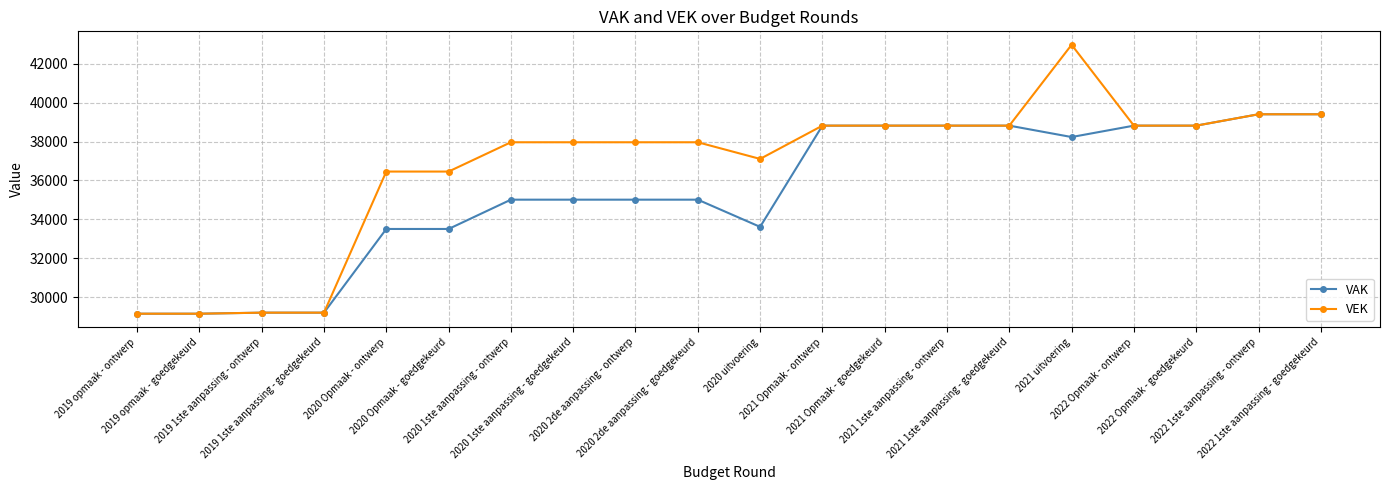

What is the difference between the VAK values at 2019 1ste aanpassing - ontwerp and 2021 Opmaak - ontwerp?

9600